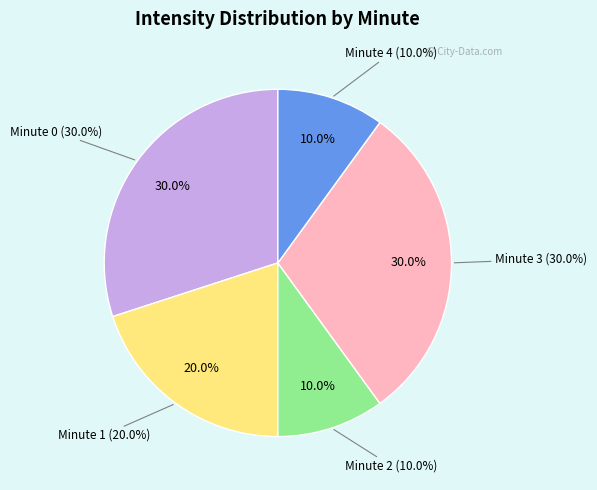

To the nearest percent, what is the difference between the Minute 1 and Minute 4 slice percentages?

10%